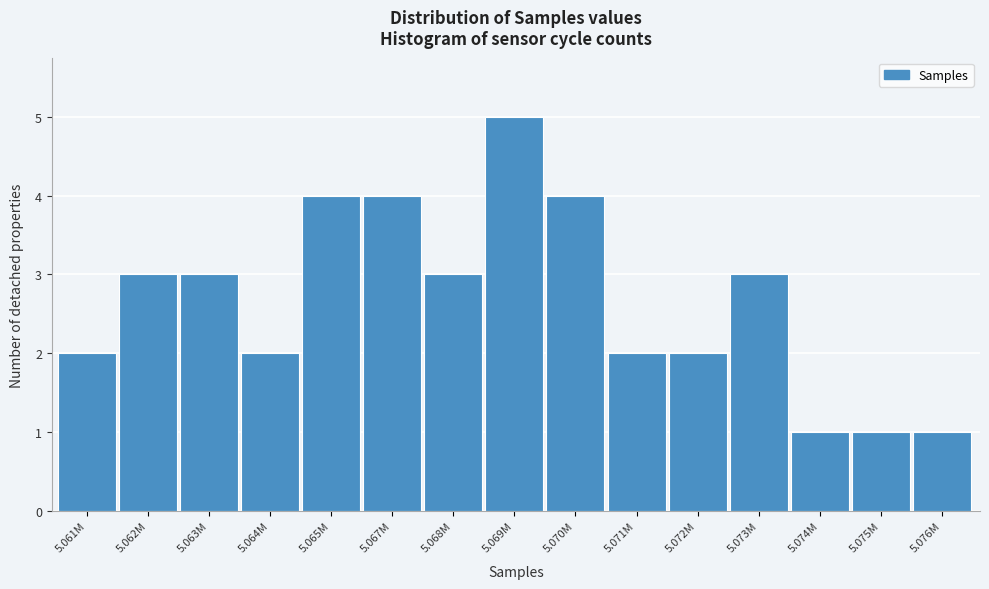

Reading left to right, extract all data points from this chart.

5.061M=2	5.062M=3	5.063M=3	5.064M=2	5.065M=4	5.067M=4	5.068M=3	5.069M=5	5.070M=4	5.071M=2	5.072M=2	5.073M=3	5.074M=1	5.075M=1	5.076M=1